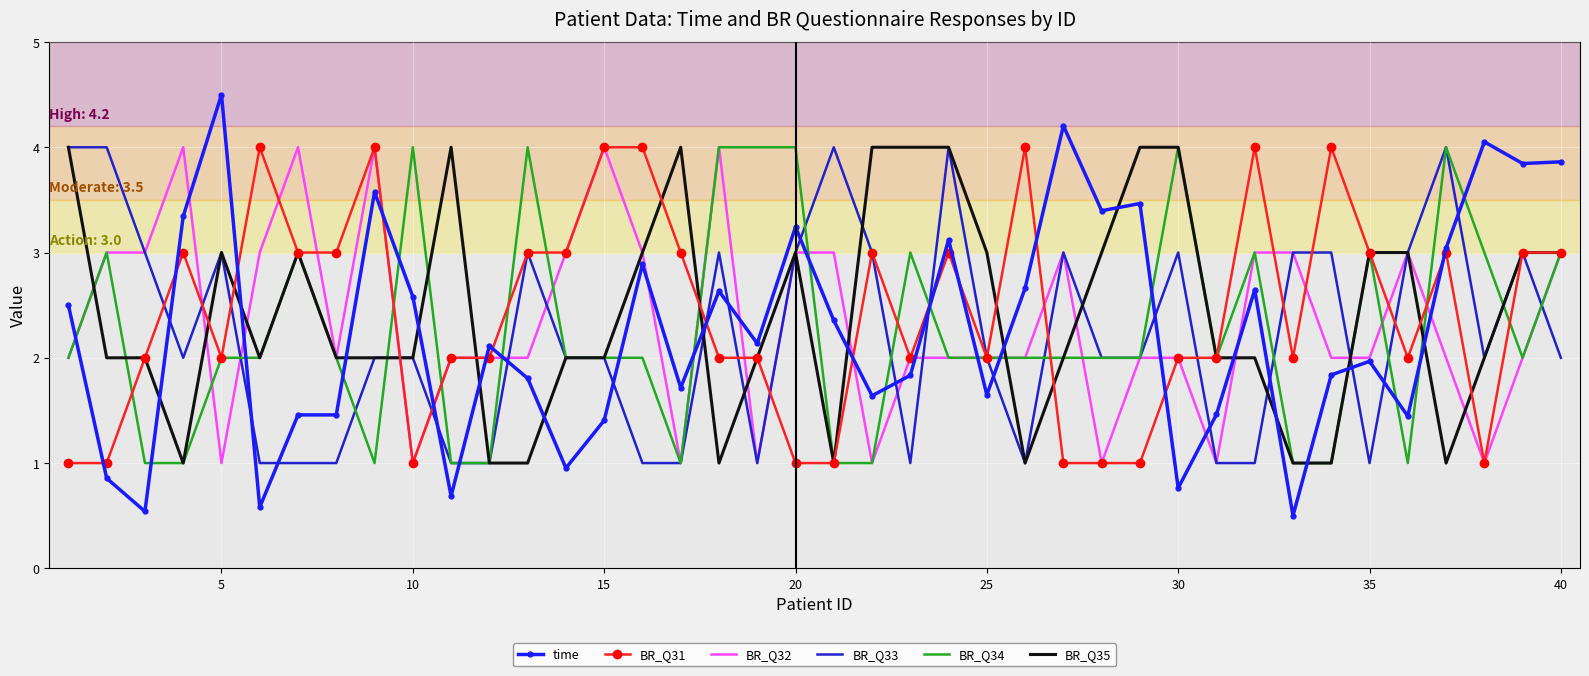

How many intersections are there between time and BR_Q33?

19